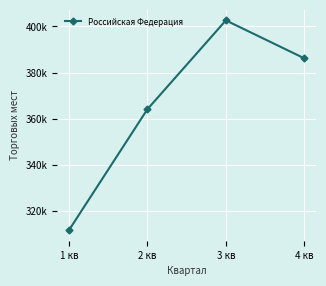

Is this an area chart (filled region under the line)?

No